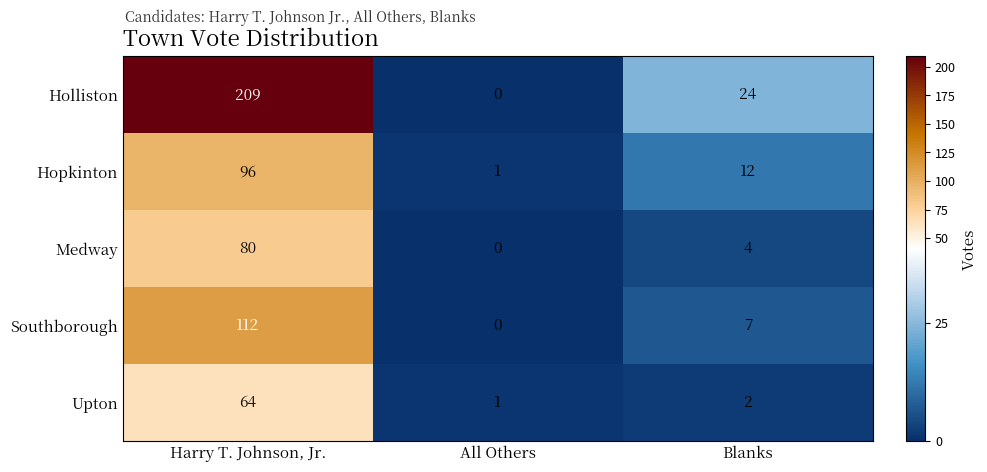

List the series in order of their peak value, highest first.

Holliston, Southborough, Hopkinton, Medway, Upton